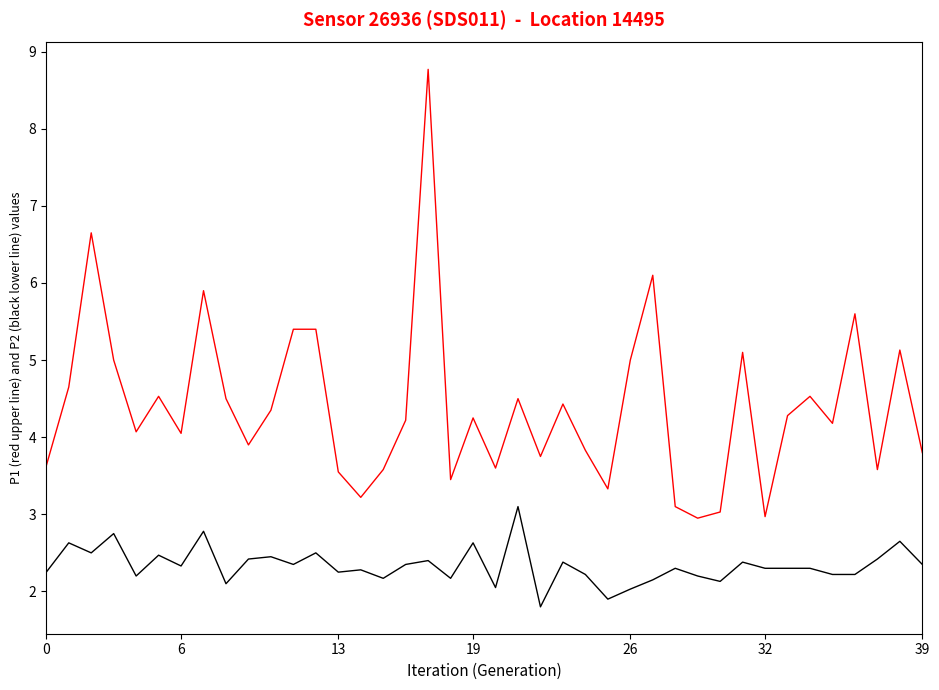

What is the maximum value shown in the chart?

8.8